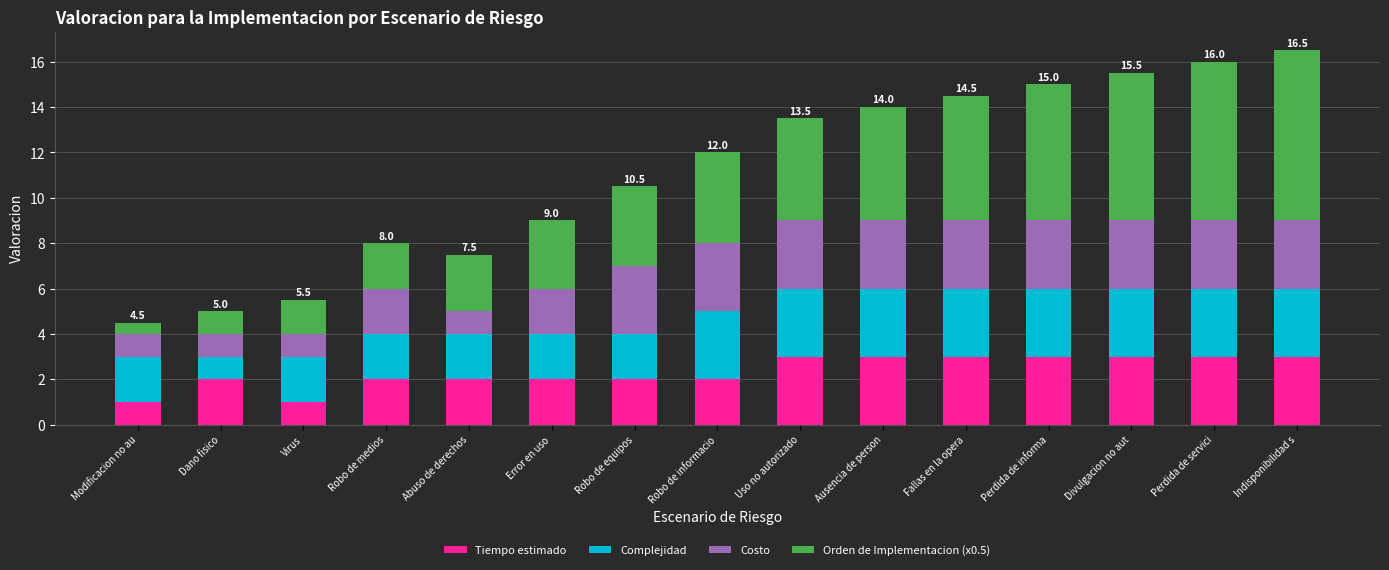

What is the average value of the Tiempo estimado series?

2.3